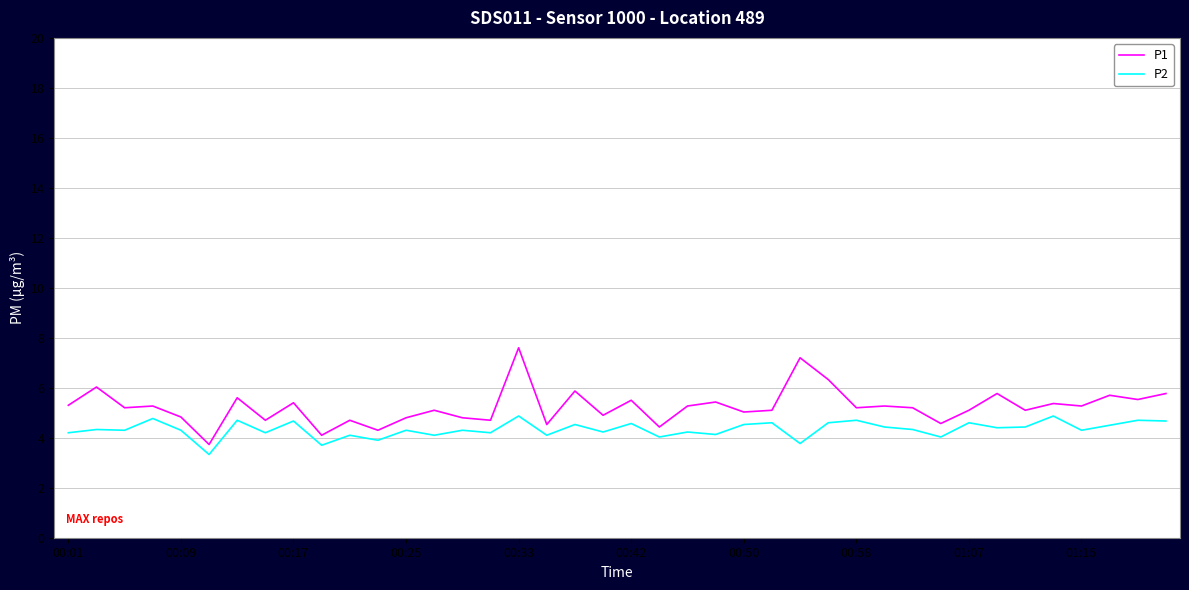

Which series has the widest spread of values?

P1